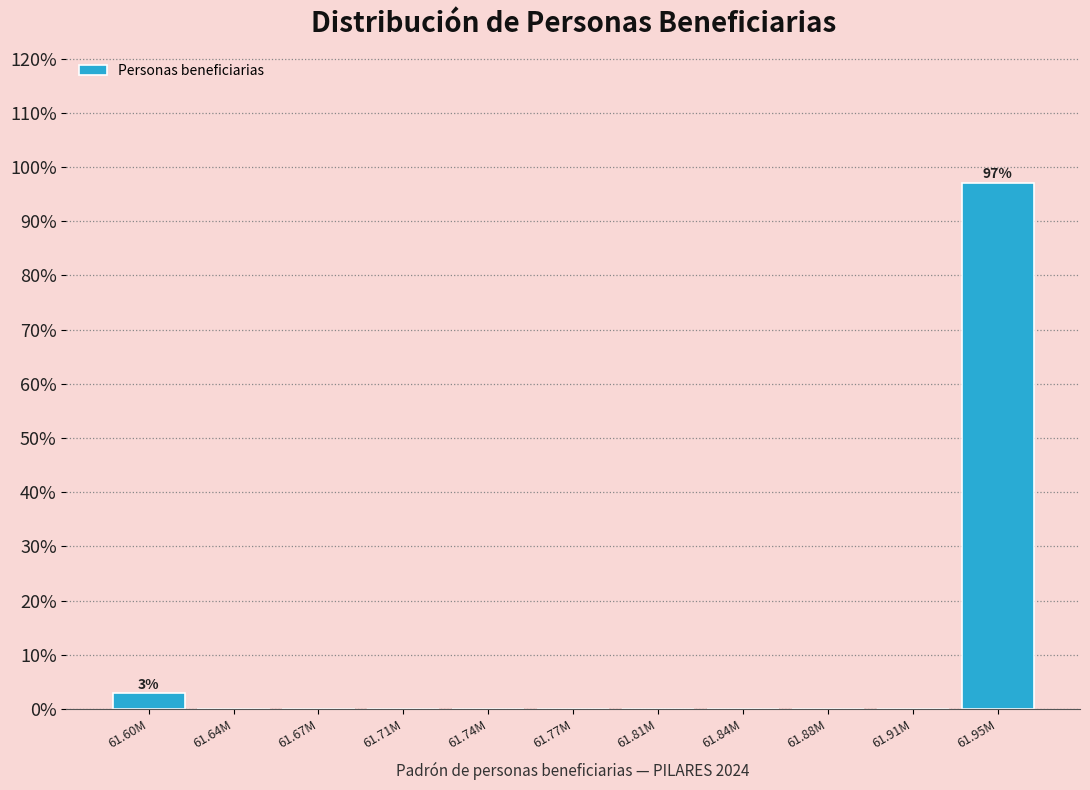

Reading left to right, what are all the values shown in this chart?

61.60M=2.9	61.64M=0.0	61.67M=0.0	61.71M=0.0	61.74M=0.0	61.77M=0.0	61.81M=0.0	61.84M=0.0	61.88M=0.0	61.91M=0.0	61.95M=97.1